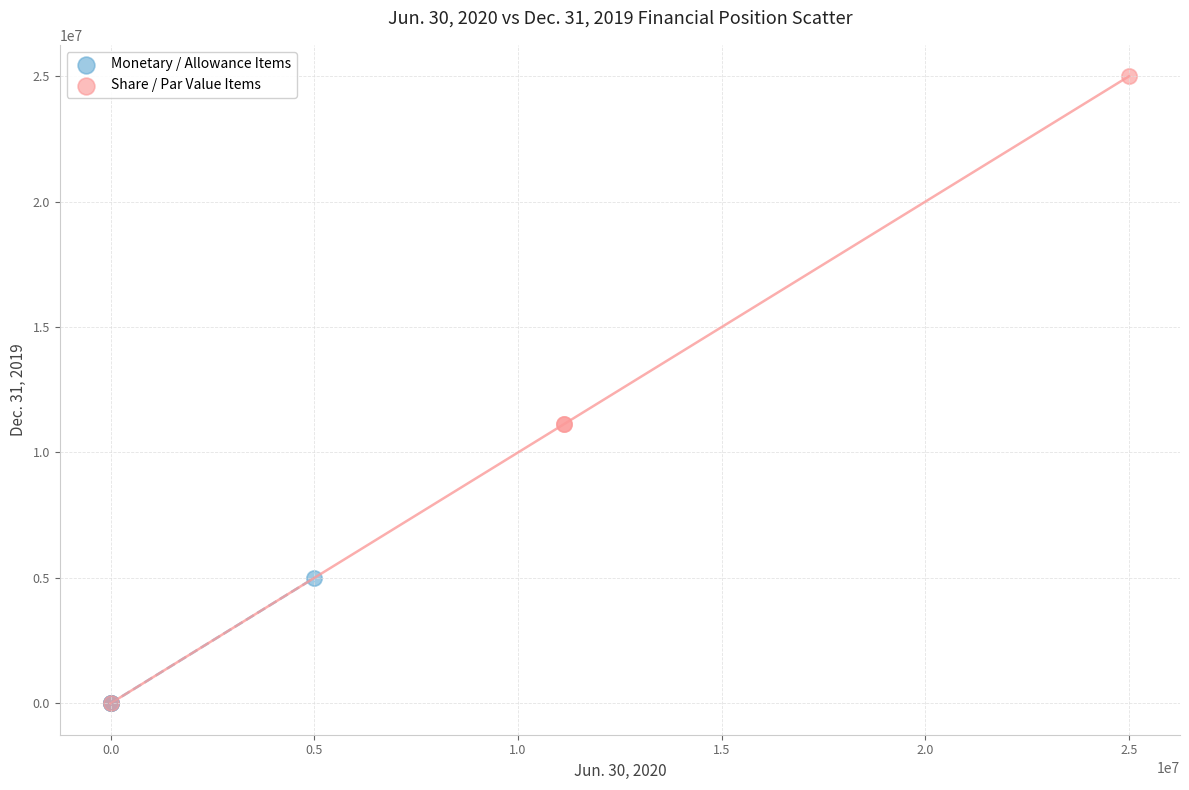

Which series contains the highest Y value?

Share / Par Value Items